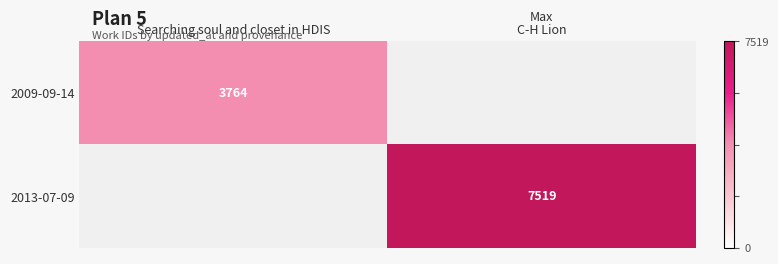

The value of 2013-07-09 at C-H Lion is 9973. True or false?

False